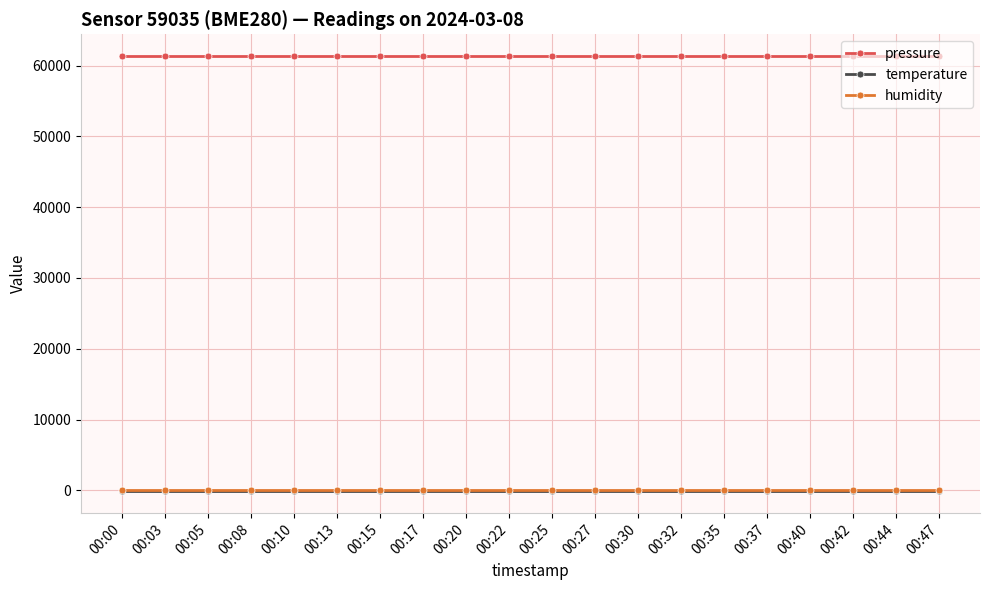

True or false: pressure and humidity intersect in this chart.

False